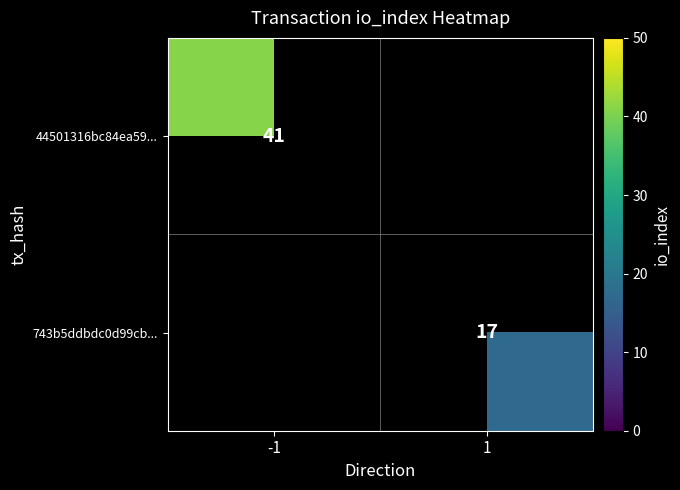

Between 1 and -1, which is larger?

-1